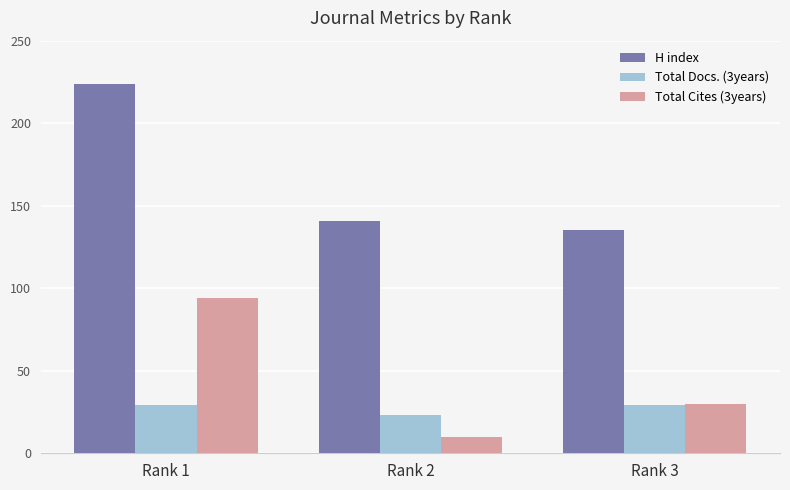

What is the value of the H index bar at the 1st from the left?

224